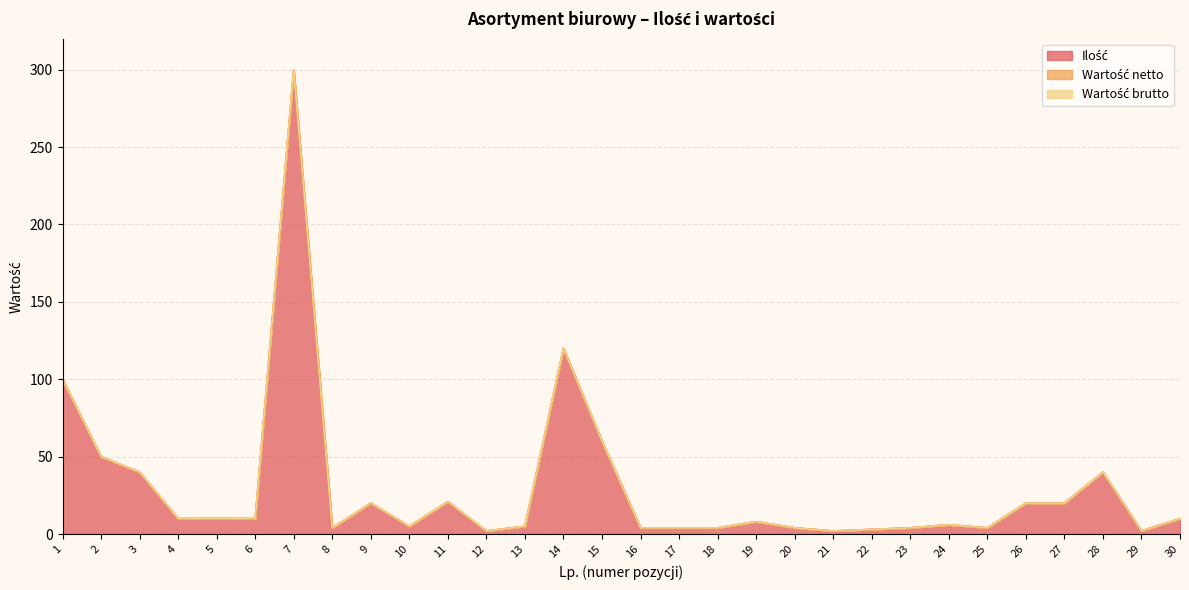

Between 4 and 24, which is larger?

4